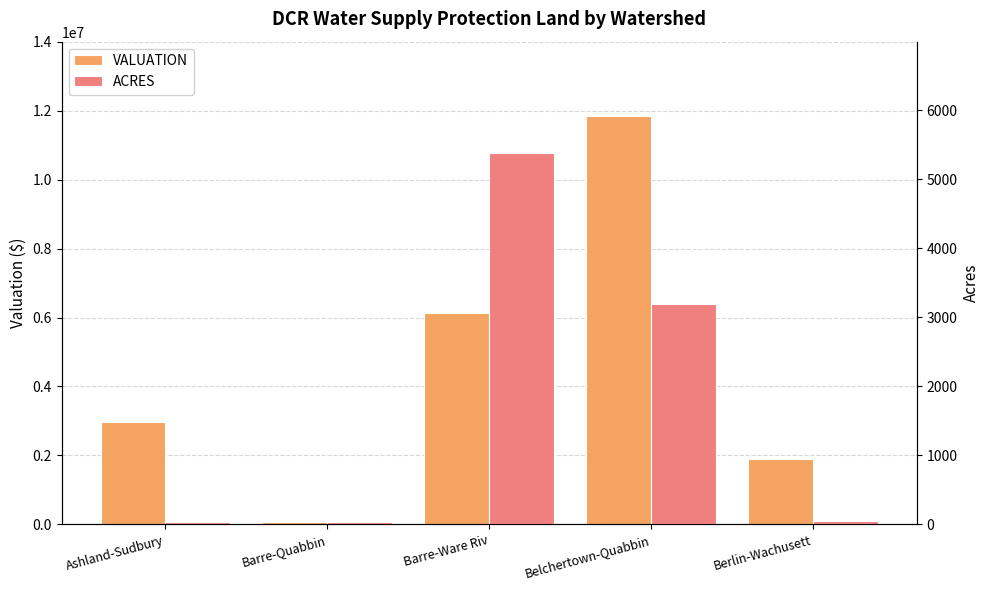

How many values in the VALUATION series are below 2966000?

2